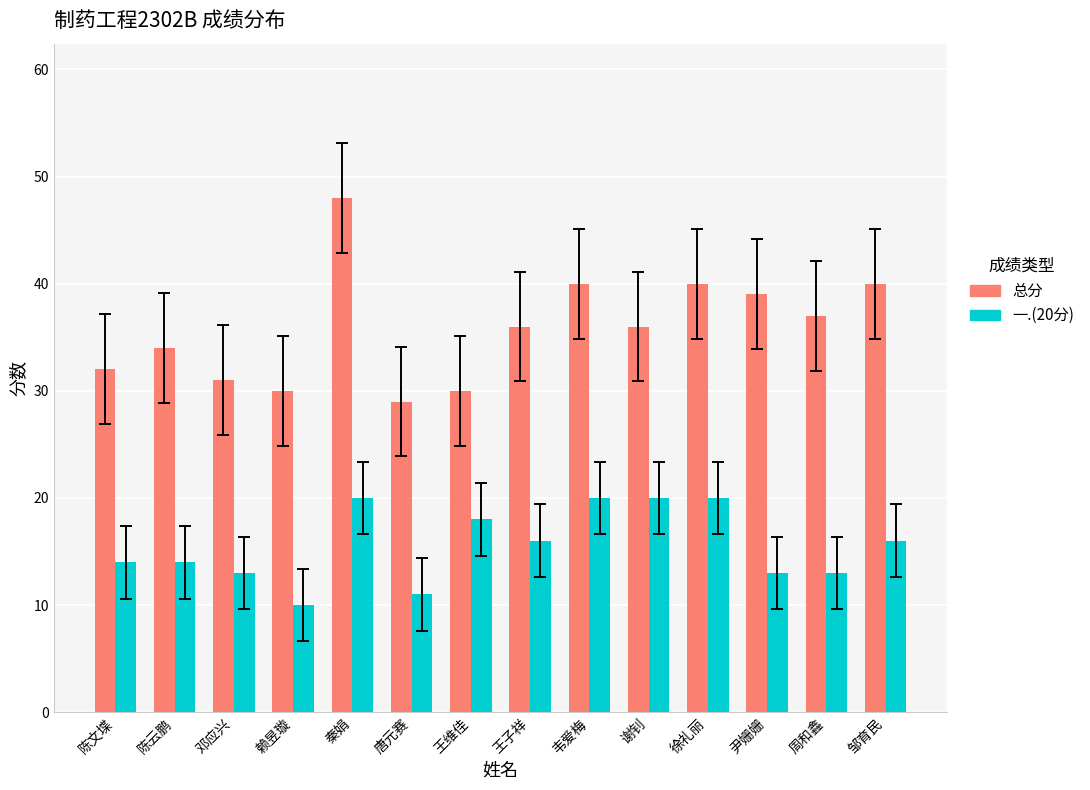

Which label corresponds to the smallest value in the chart?

赖昱璇